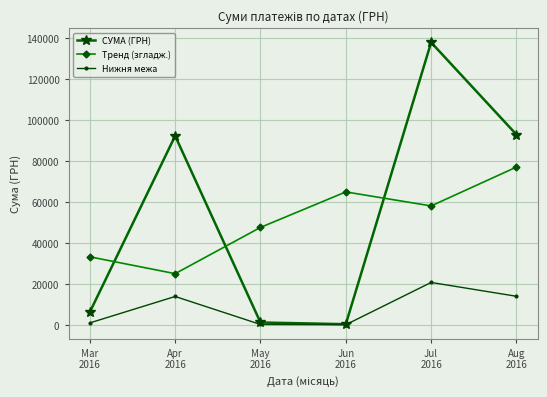

What position from the left is Apr
2016?

2